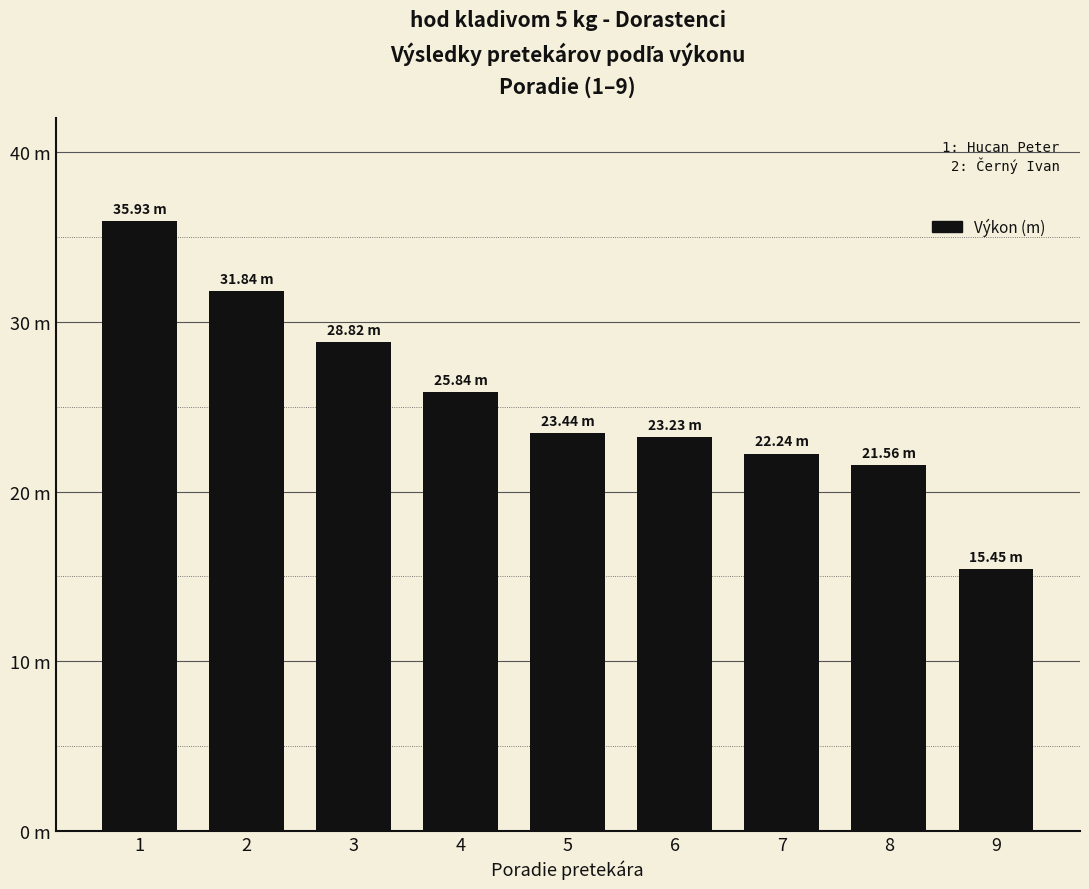

What is the ratio of the value at 5 to the value at 7?

1.1